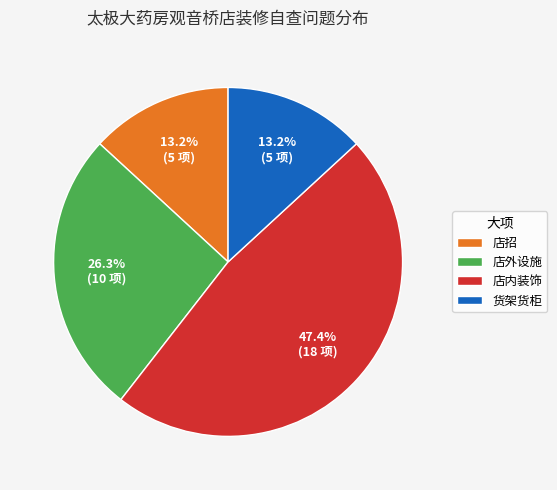

To the nearest percent, what percentage of the pie is 店招?

13%